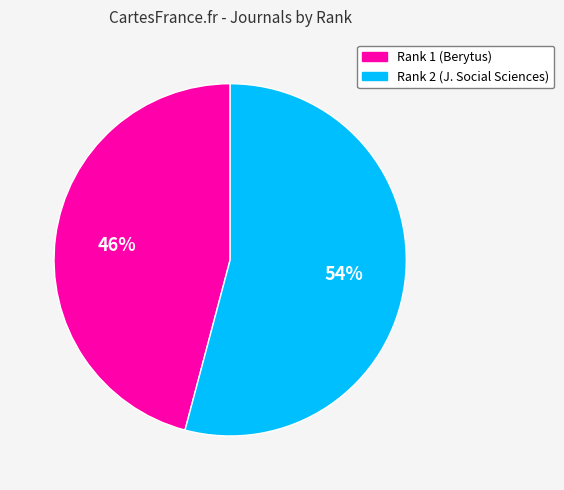

Which has a higher value, Rank 1 (Berytus) or Rank 2 (J. Social Sciences)?

Rank 2 (J. Social Sciences)